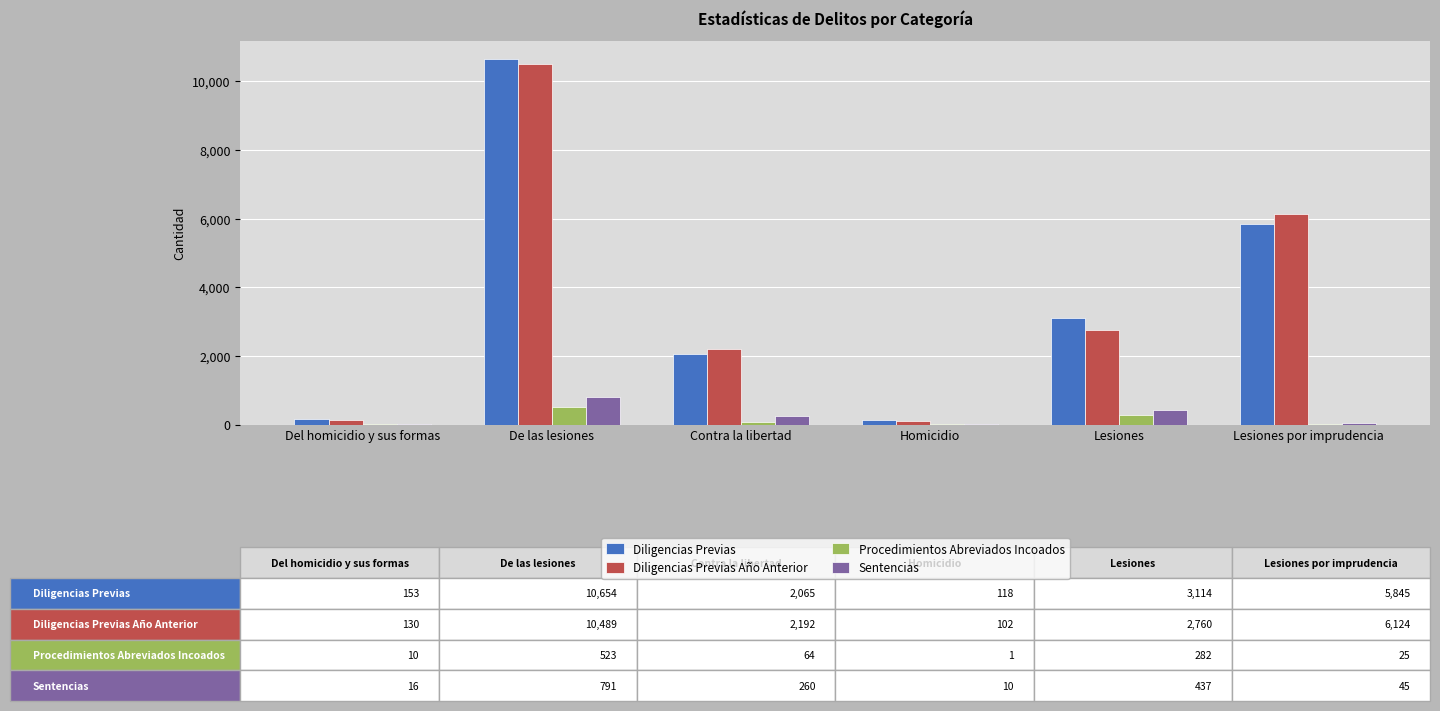

Is the value of Diligencias Previas at Lesiones greater than the value of Diligencias Previas Año Anterior at Homicidio?

Yes